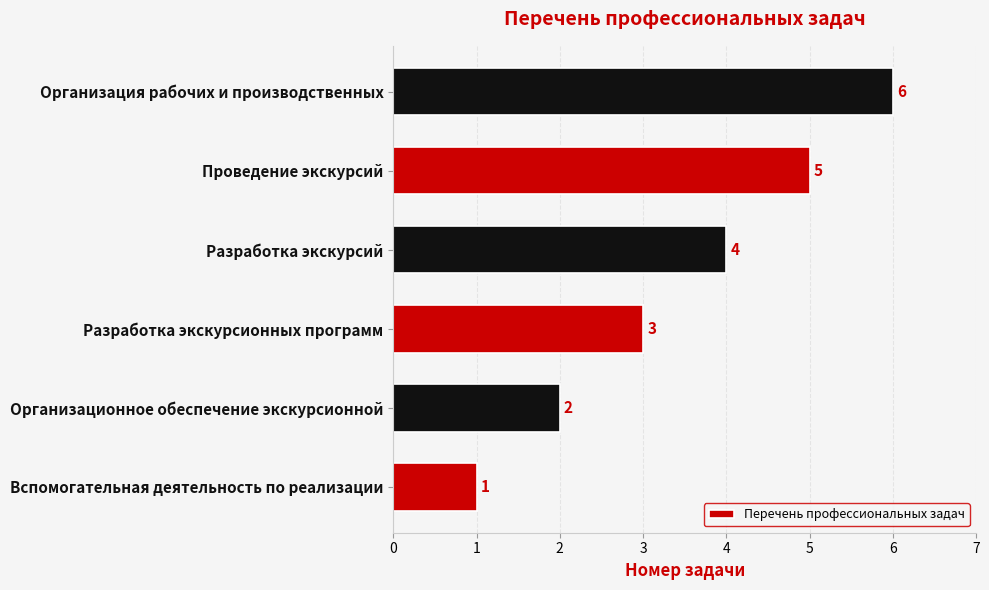

What is the change in value from Вспомогательная деятельность по реализации to Разработка экскурсионных программ?

+2